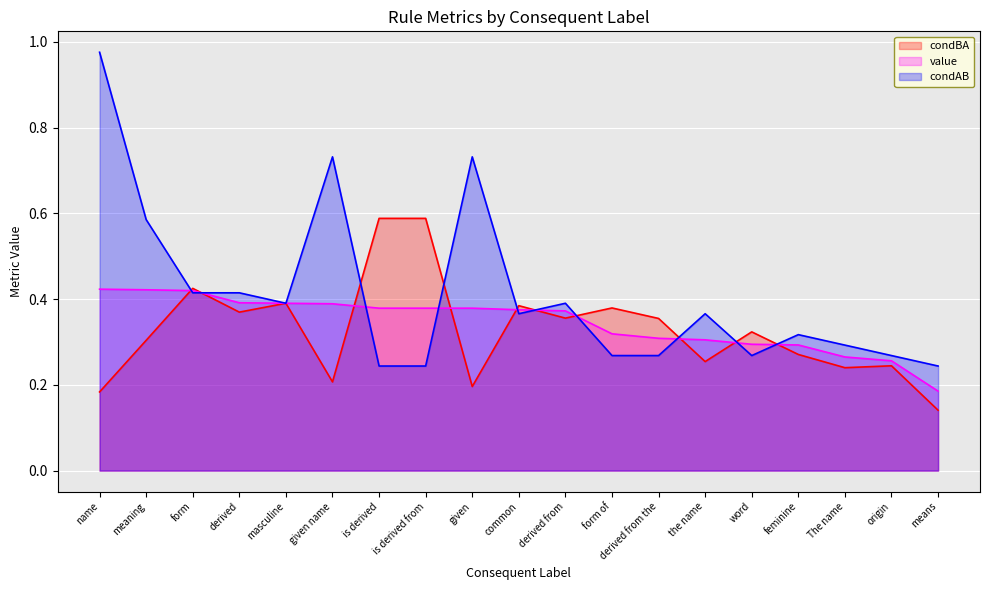

Where is condBA nearest to the value 0?

means